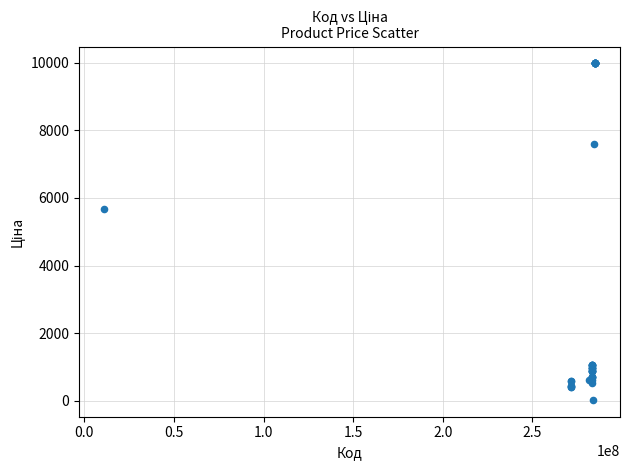

What Y value in the scatter plot is closest to 5003?

5673.8